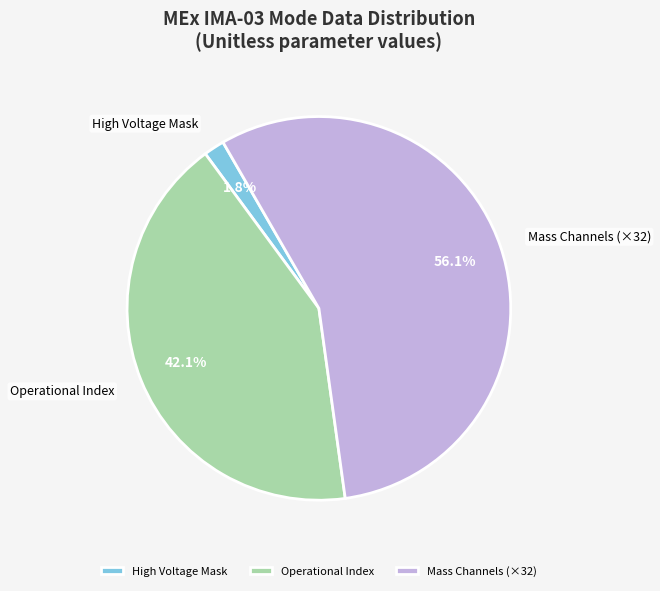

How many segments does this pie chart have?

3